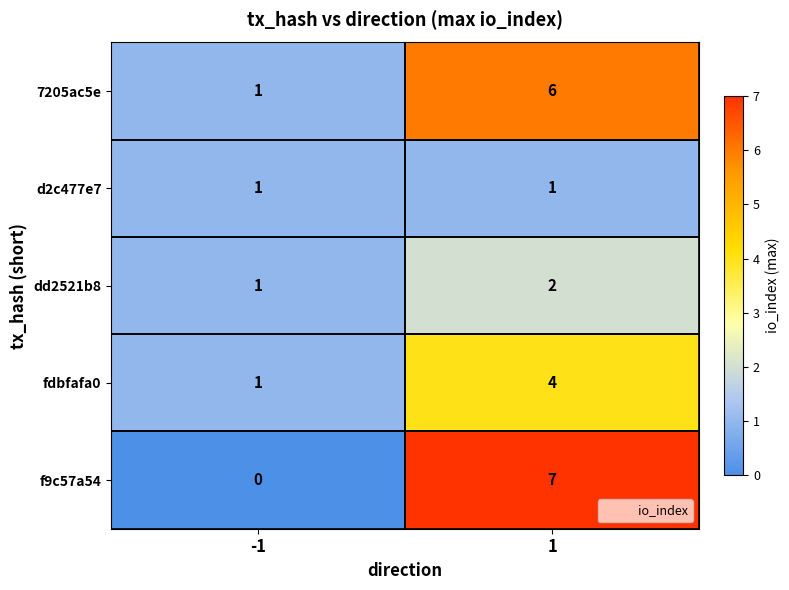

Count the number of categories in the chart.

2